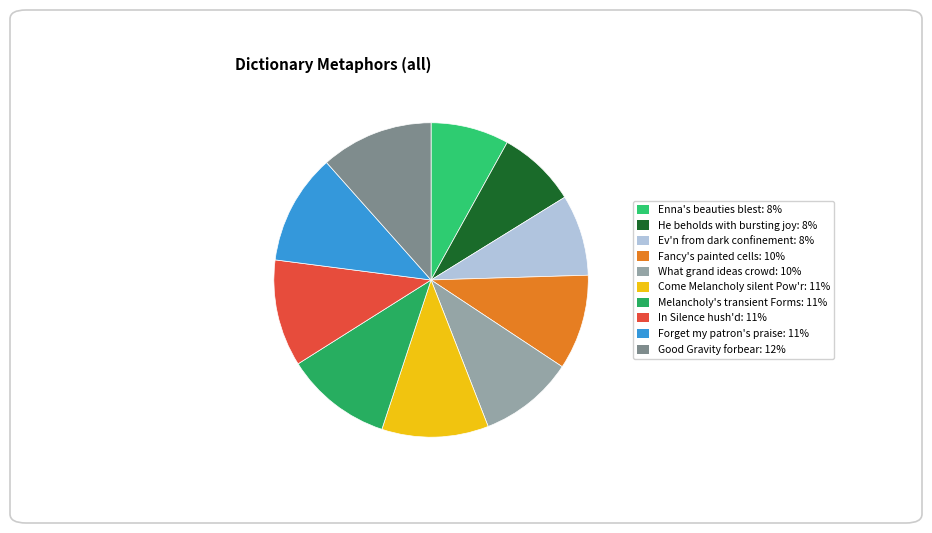

To the nearest percent, what is the difference between the largest and smallest slice percentages?

4%